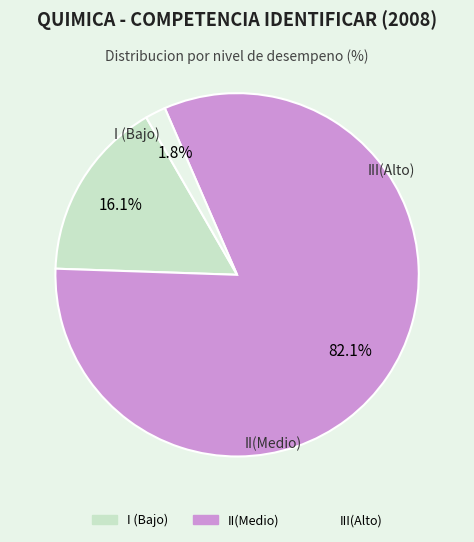

How many slices are in this pie chart?

3